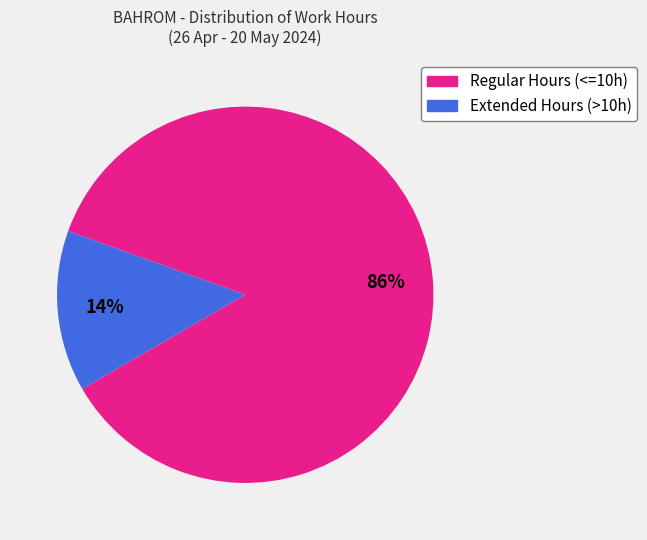

To the nearest percent, what is the average slice percentage?

50%